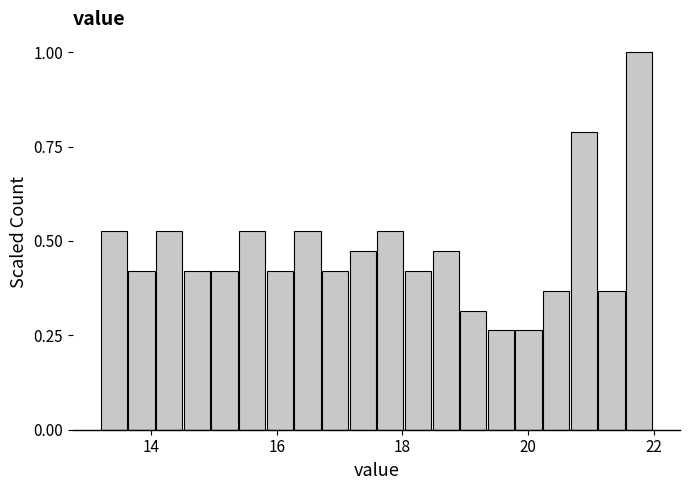

Around what value on the x-axis is the tallest bar? Give the approximate position of its centre, as read against the axis.

21.8